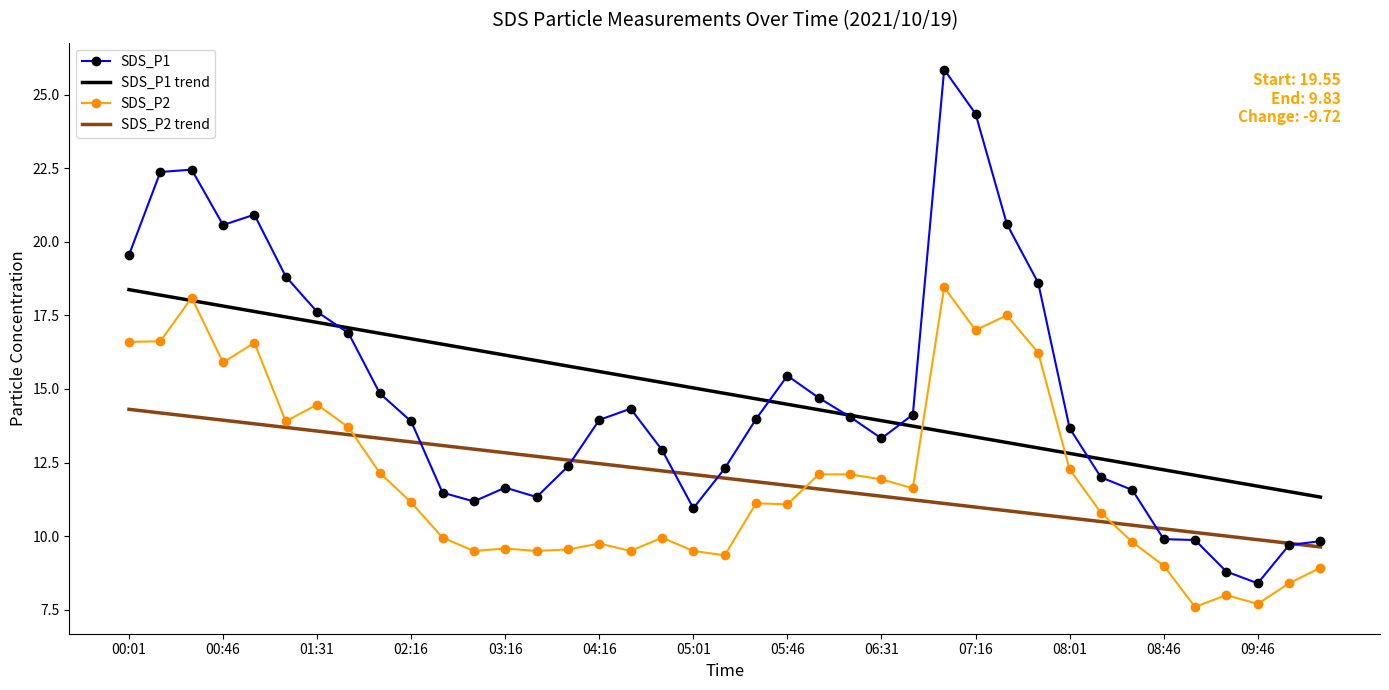

Which series has the largest range (max minus min)?

SDS_P1